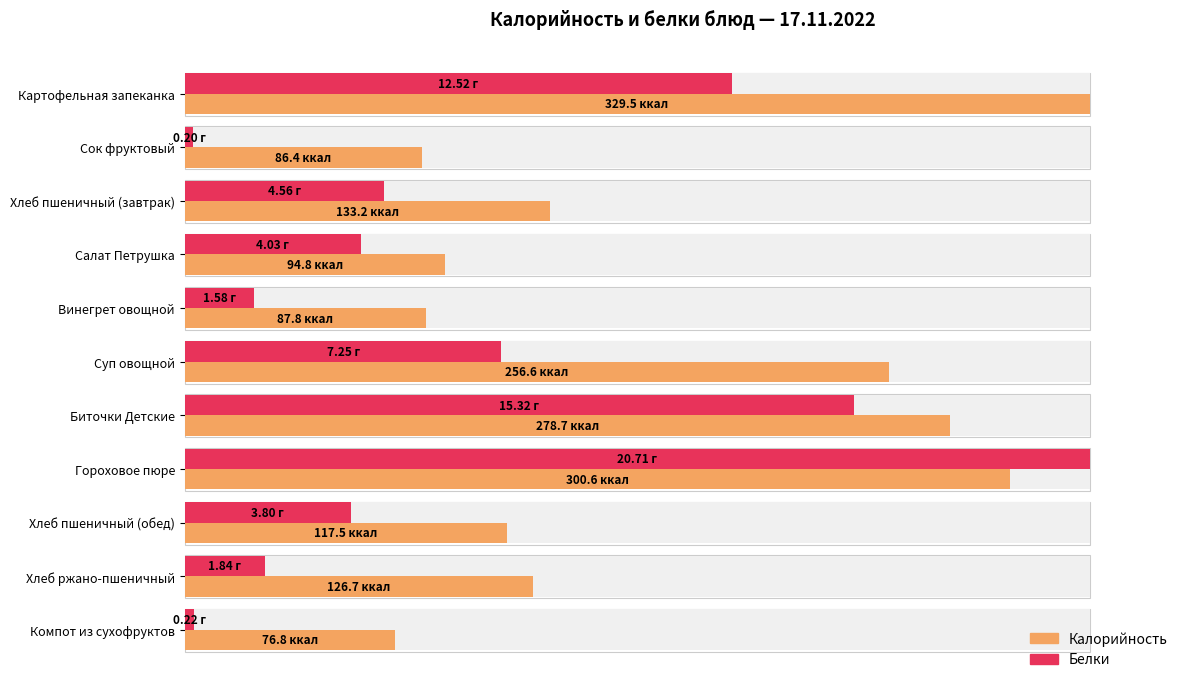

Count the number of categories in the chart.

11